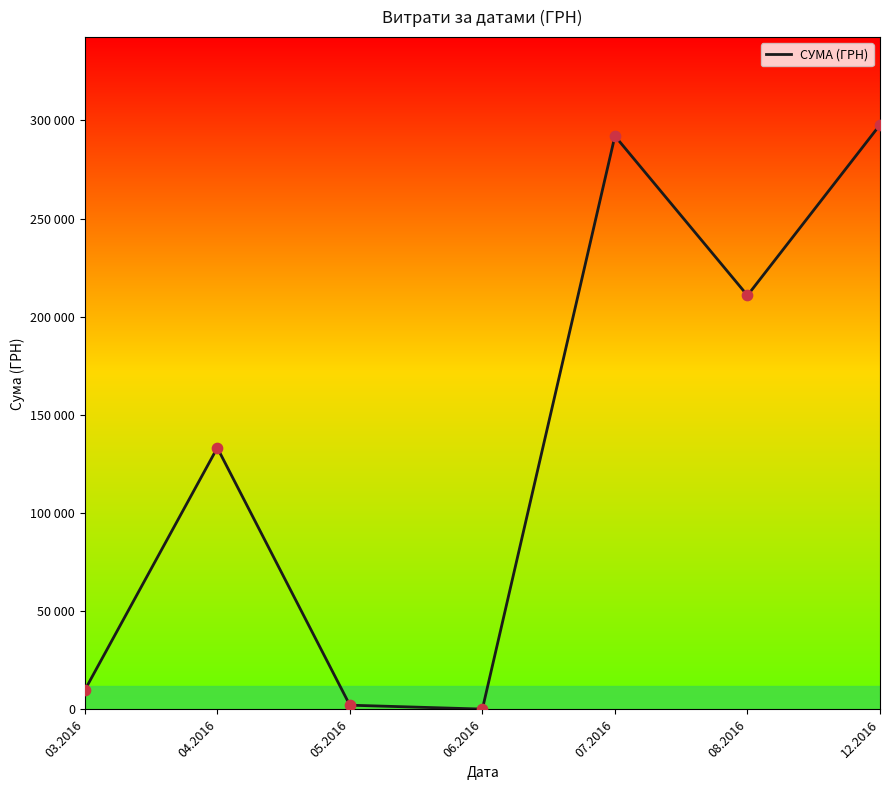

Does the chart have visible grid lines?

No